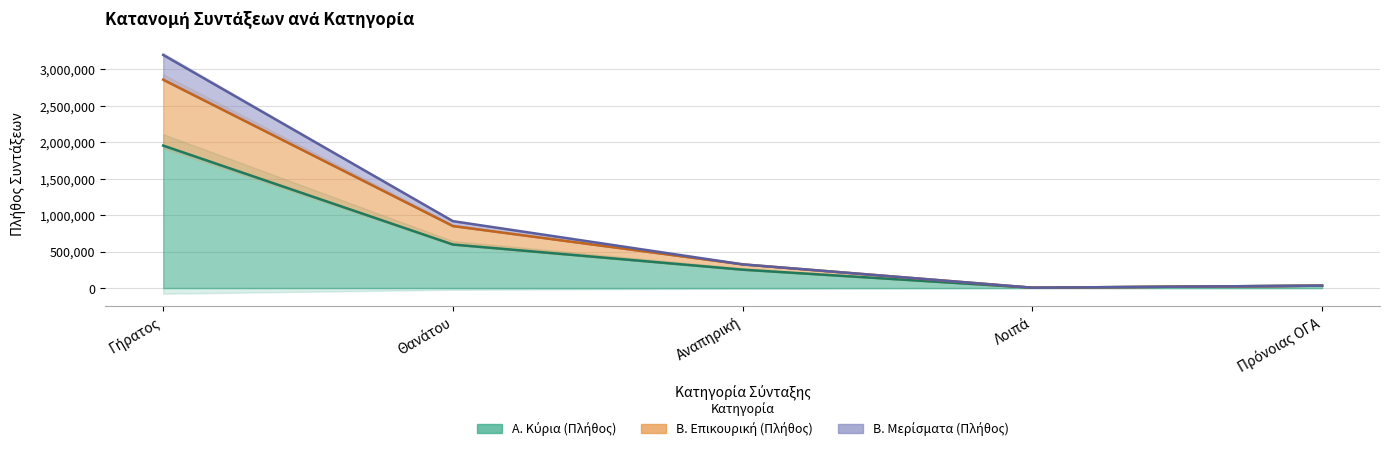

True or false: Β. Μερίσματα (Πλήθος) and Α. Κύρια (Πλήθος) cross at least once.

False